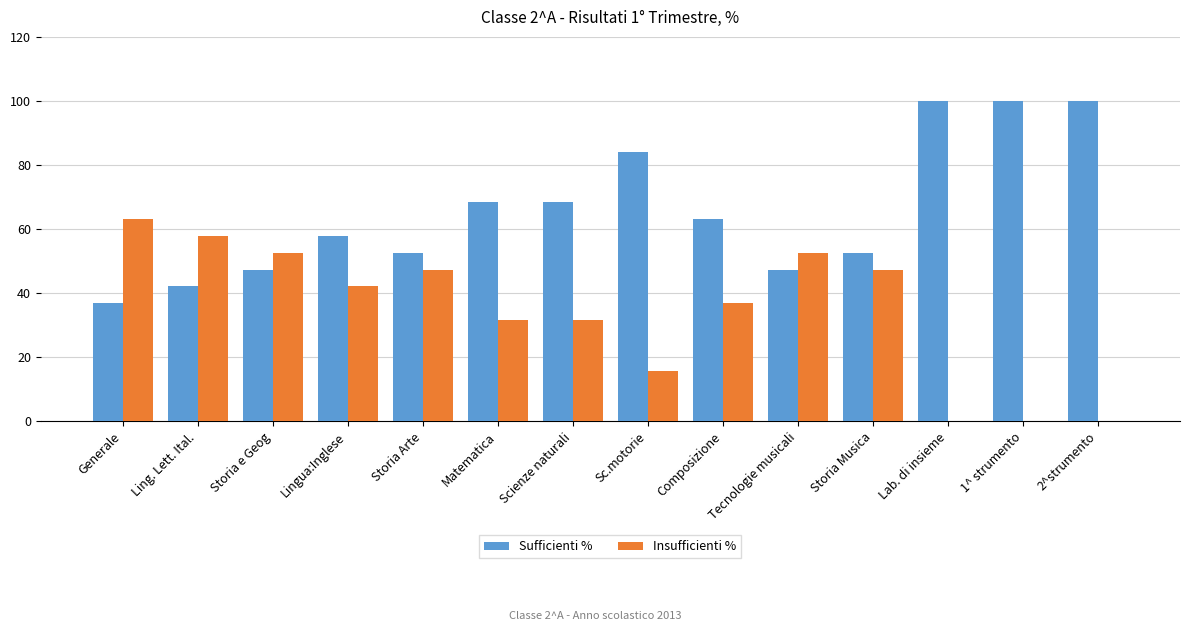

Is it true that Insufficienti % equals 33.6 at Generale?

False